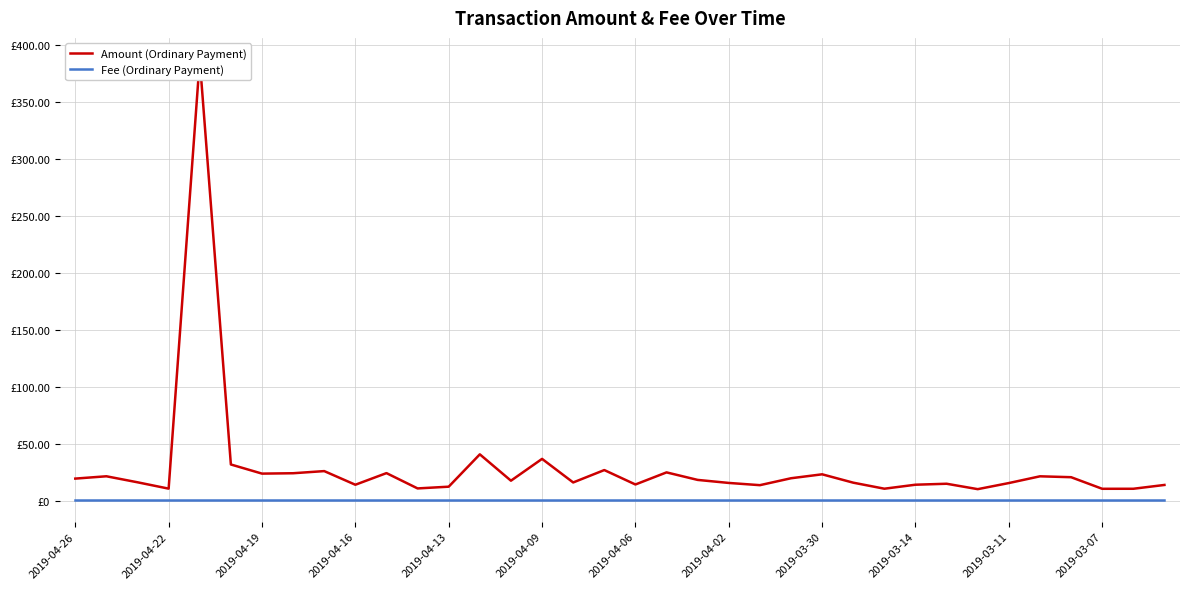

Does the chart display data point markers on the line(s)?

No